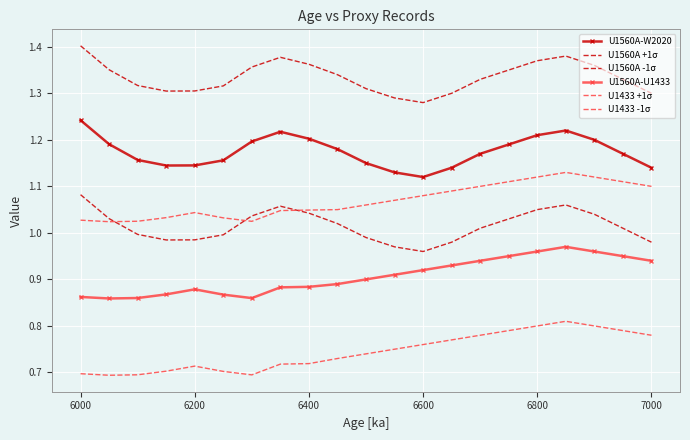

True or false: U1433 -1σ and U1433 +1σ intersect in this chart.

False